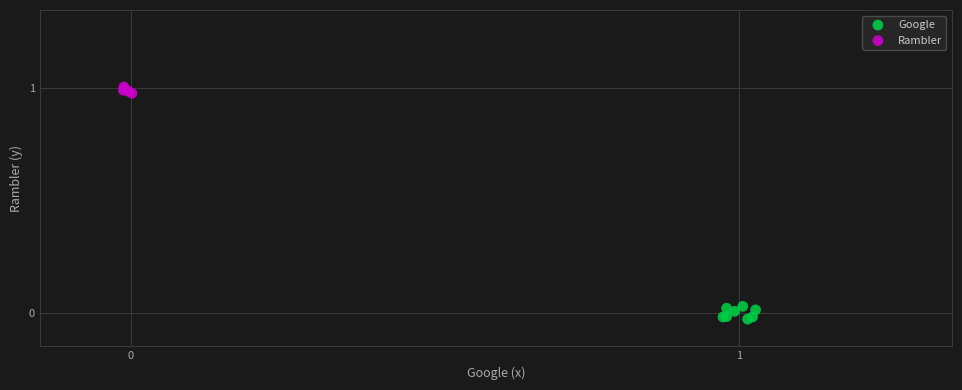

Which series reaches the maximum Y coordinate?

Rambler